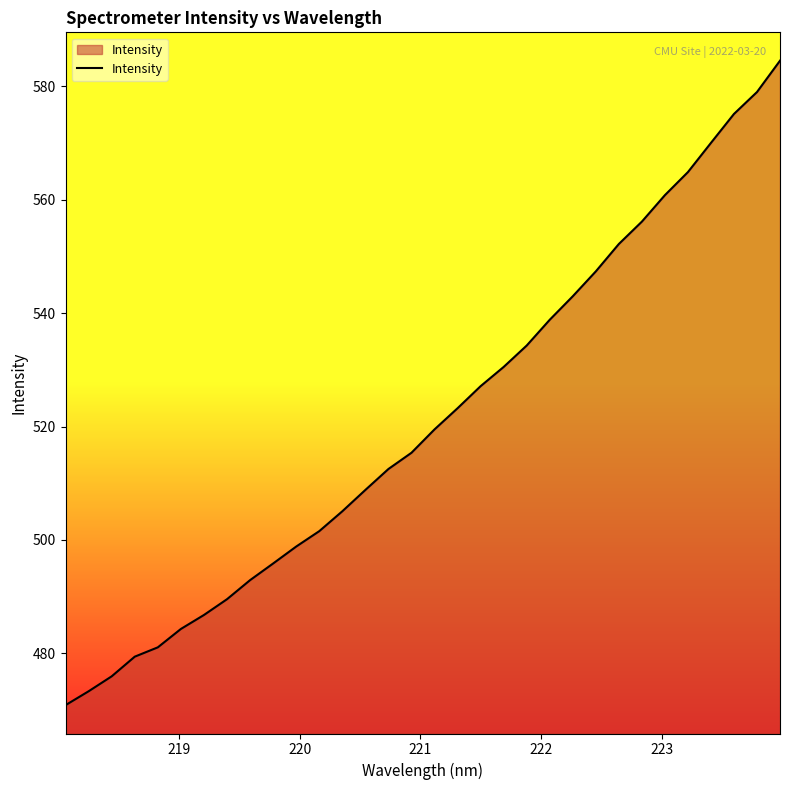

What is the difference between the maximum and minimum values?

113.7